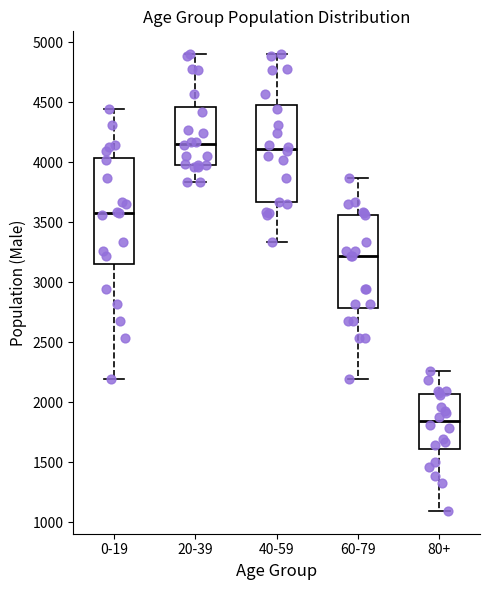

Reading left to right, read every box against the y-axis: the position of its median line, the range the box covers, and the ends of its whiskers. The values are not printed on the chart, so give them approximately, as read against the axis.

0-19: median 3600, box 3150 to 4050, whiskers 2200 to 4450
20-39: median 4150, box 4000 to 4450, whiskers 3850 to 4900
40-59: median 4100, box 3650 to 4500, whiskers 3350 to 4900
60-79: median 3200, box 2800 to 3550, whiskers 2200 to 3850
80+: median 1850, box 1600 to 2050, whiskers 1100 to 2250